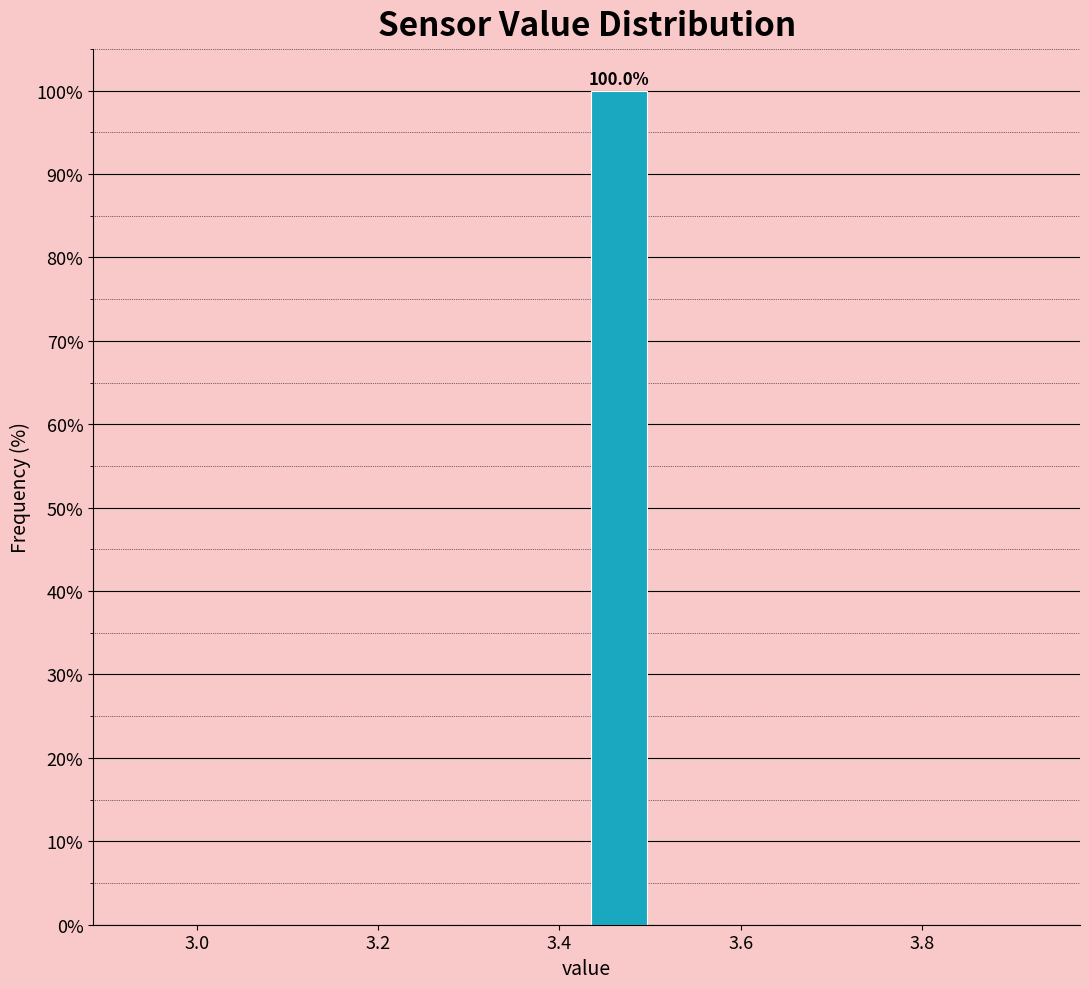

Around what value on the x-axis is the tallest bar? Give the approximate position of its centre, as read against the axis.

3.46